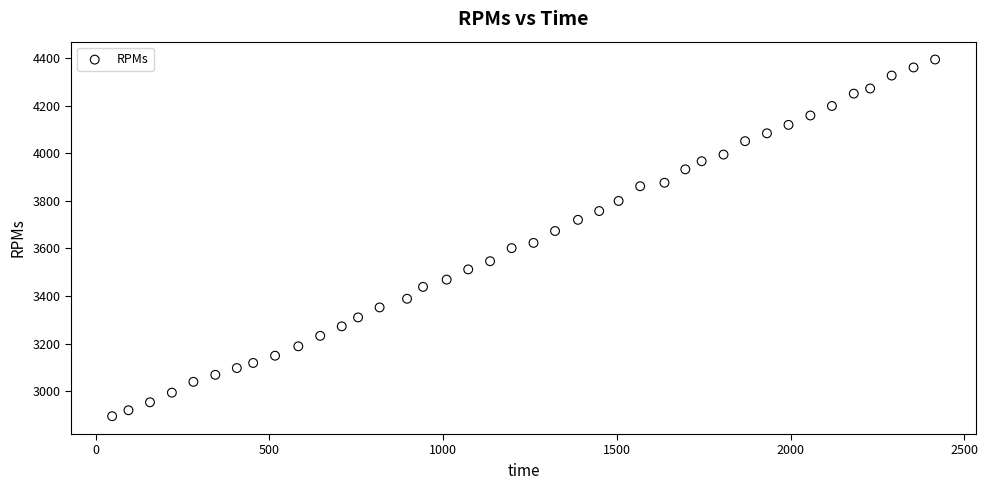

What is the range of Y values (max minus min)?

1500.5